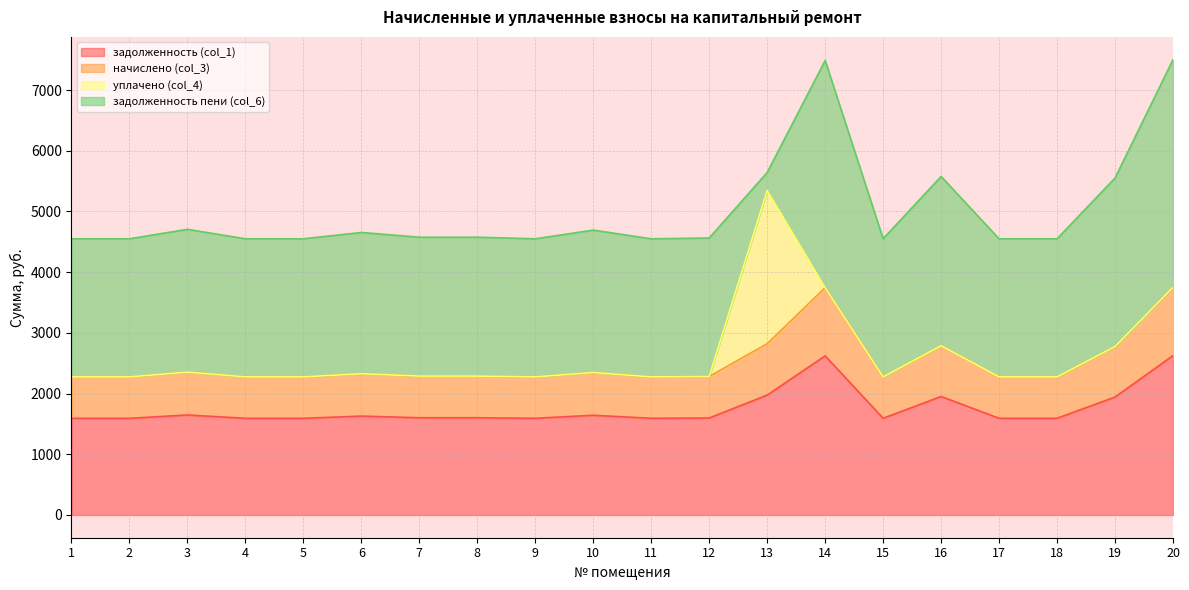

The value of задолженность (col_1) at 6 is 669.8. True or false?

False